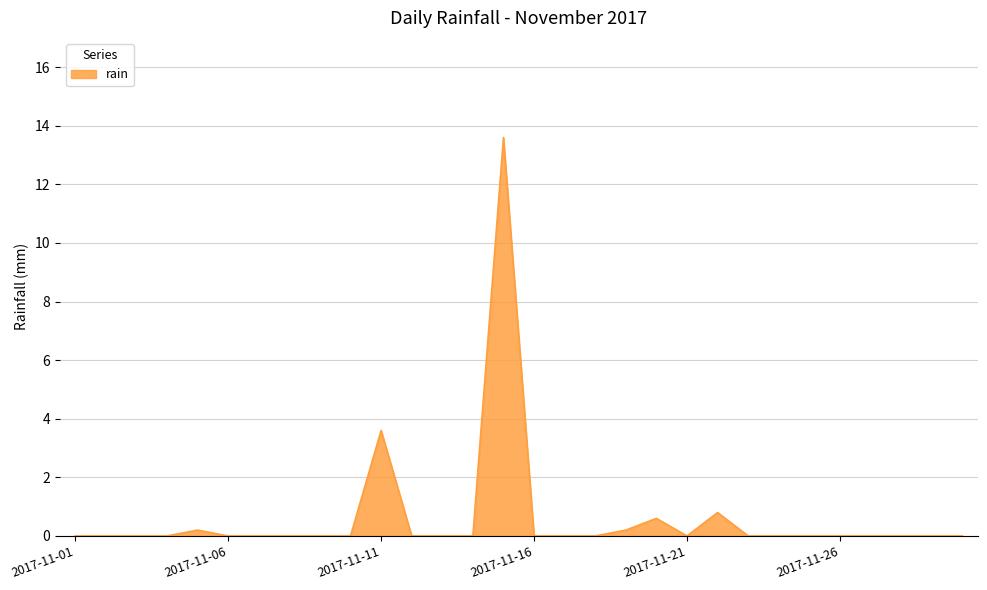

What is the maximum value shown in the chart?

13.6